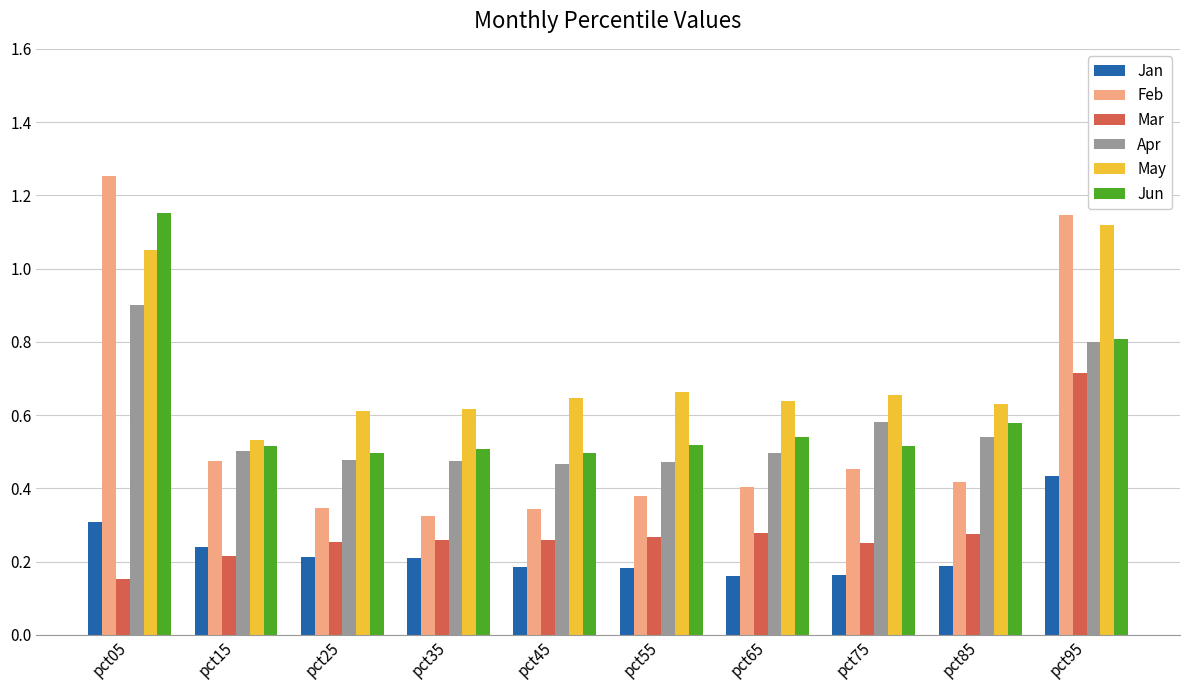

Which series has the largest total across all categories?

May